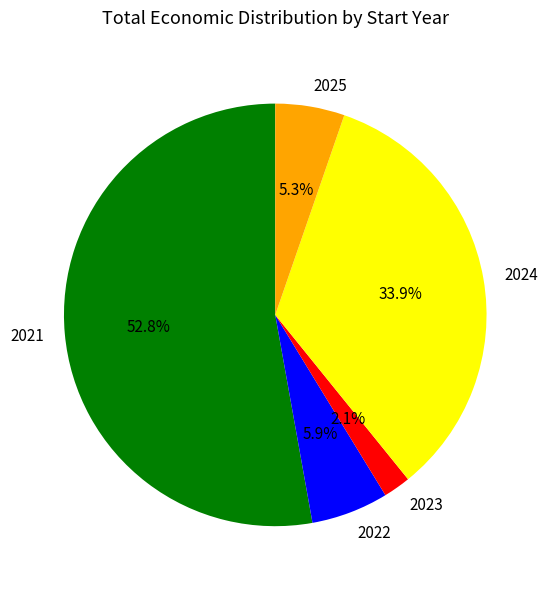

To the nearest percent, what percentage of the pie is 2024?

34%